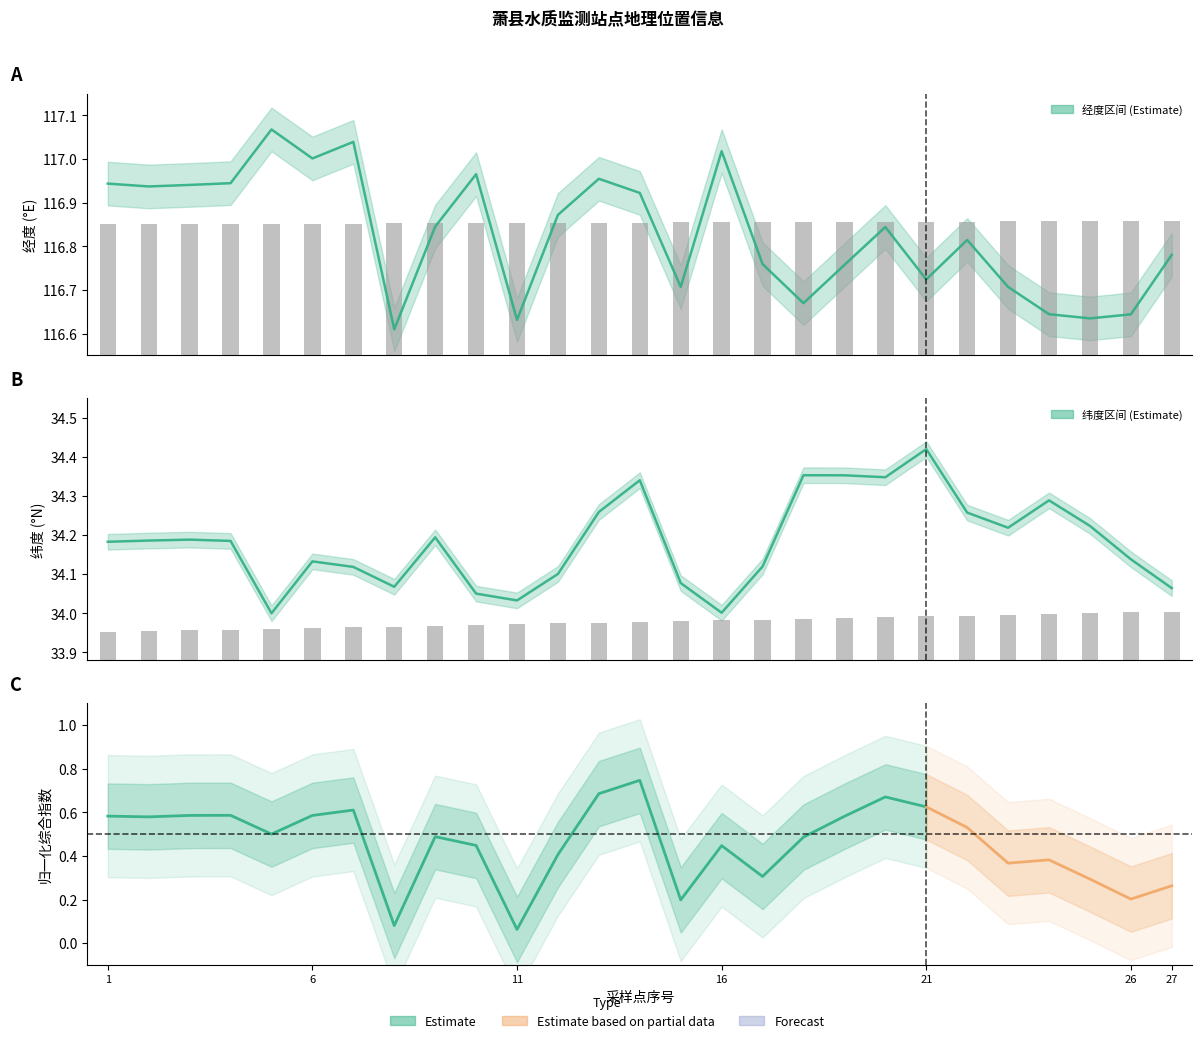

At how many categories does at least one series exceed 77?

27